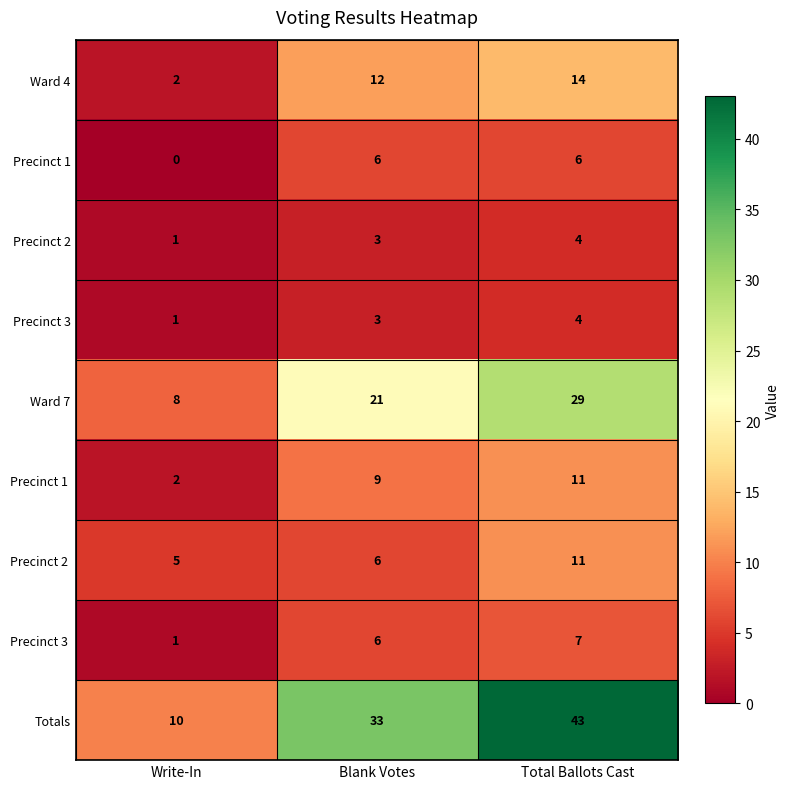

How many categories are shown in the chart?

3